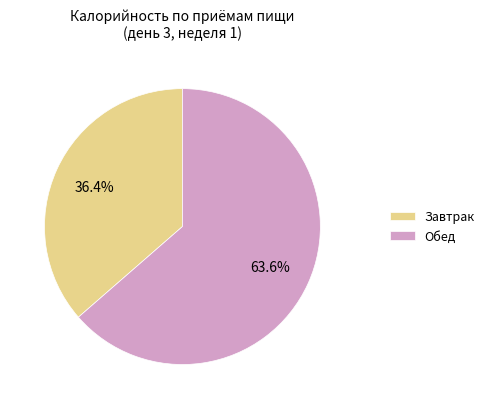

Does Обед account for over 50% of the chart?

Yes